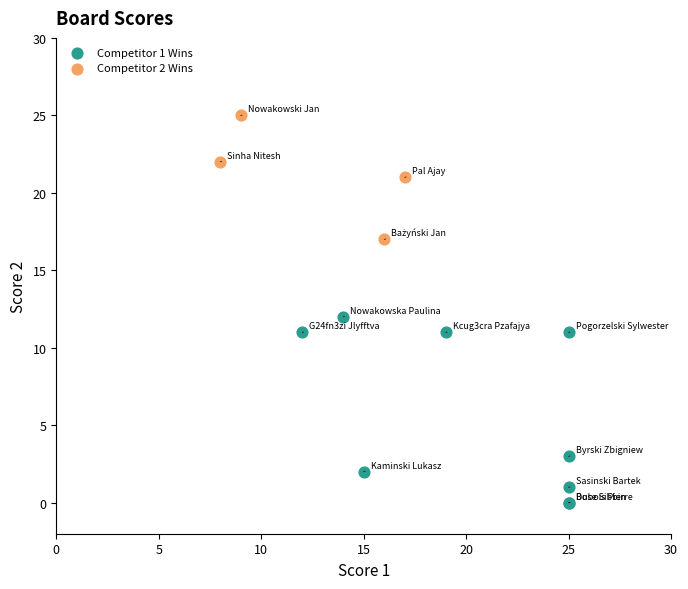

Which series contains the highest Y value?

Competitor 2 Wins